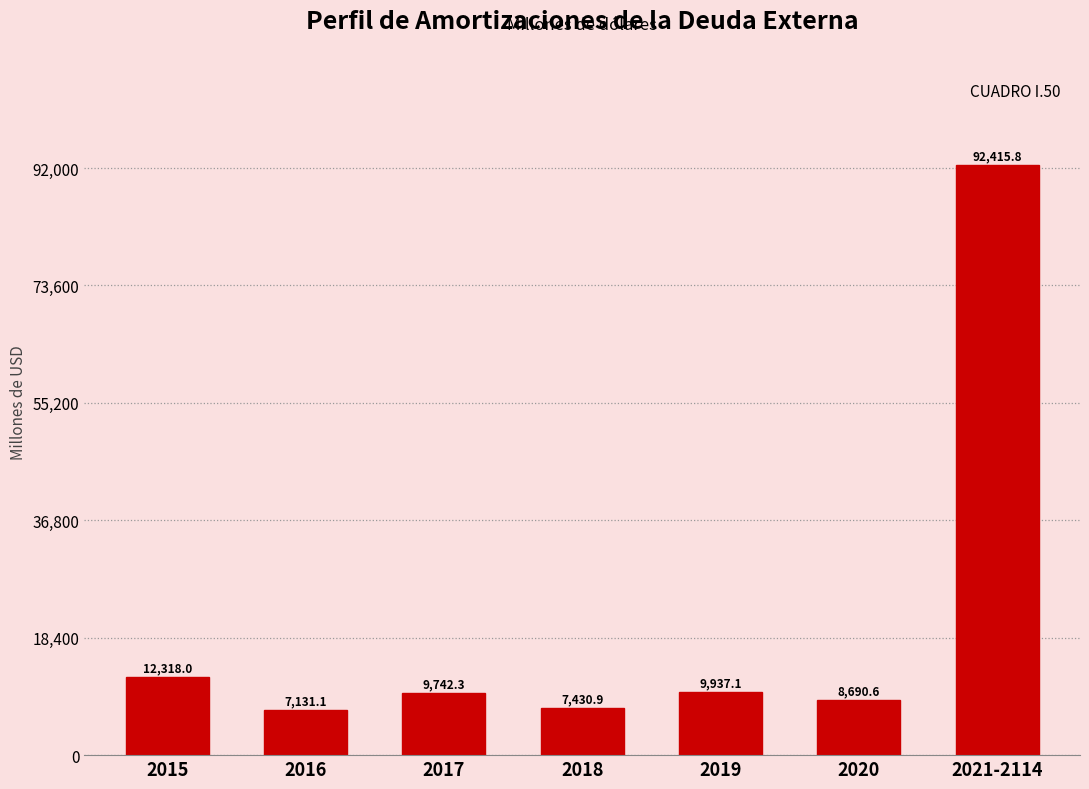

Reading right to left, what are all the values shown in this chart?

92415.8	8690.6	9937.1	7430.9	9742.3	7131.1	12318.0